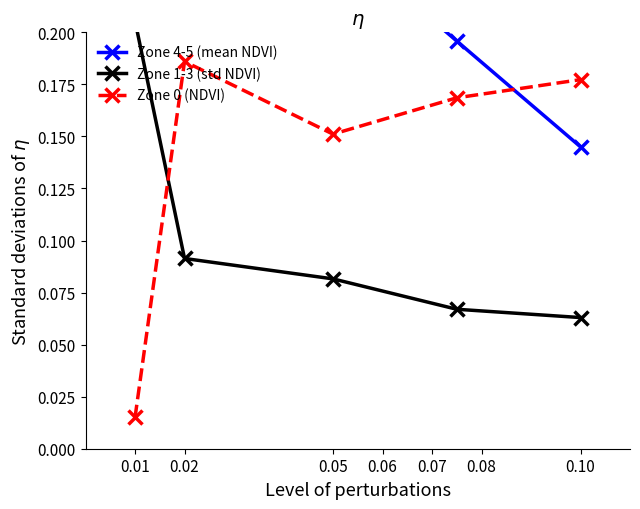

Which series has the largest total across all categories?

Zone 4-5 (mean NDVI)